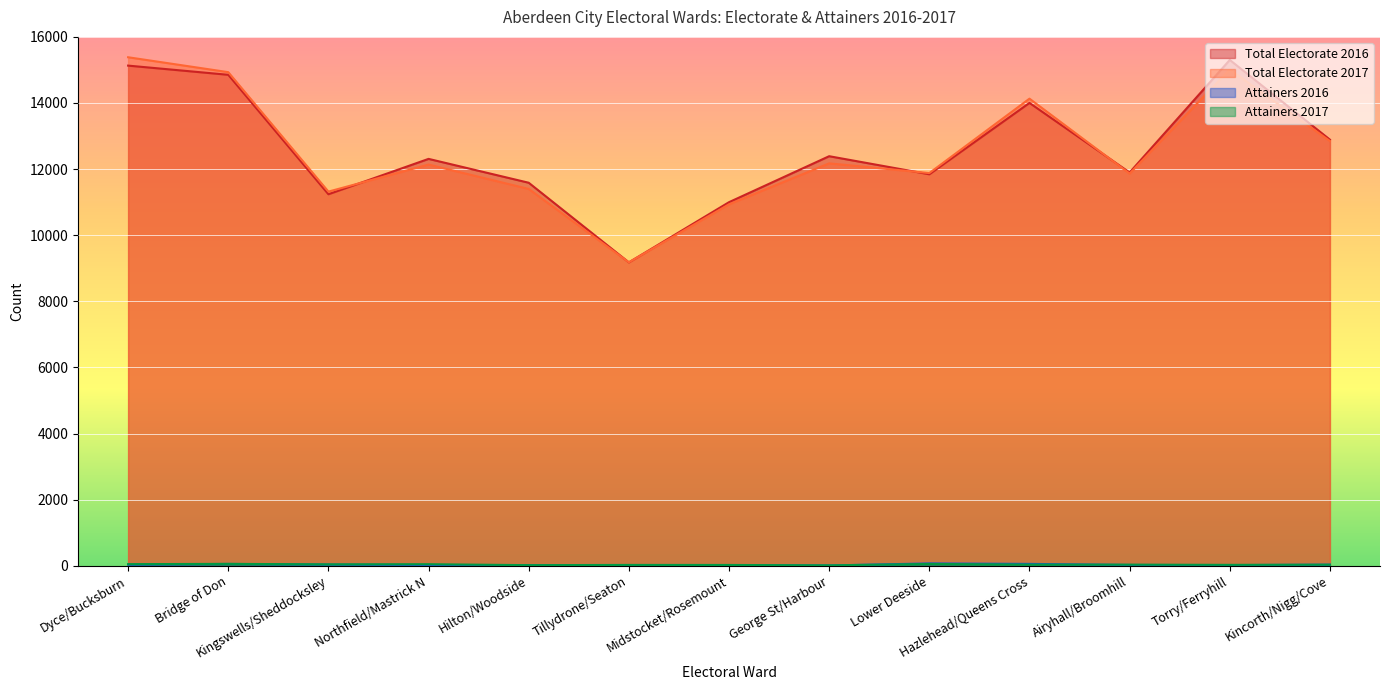

Which series has the widest spread of values?

Total Electorate 2017